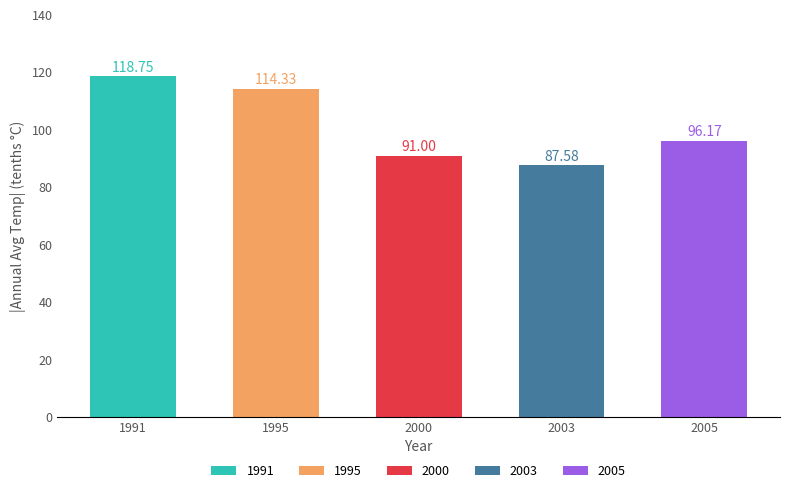

At which category does the chart reach its minimum across all series?

2003